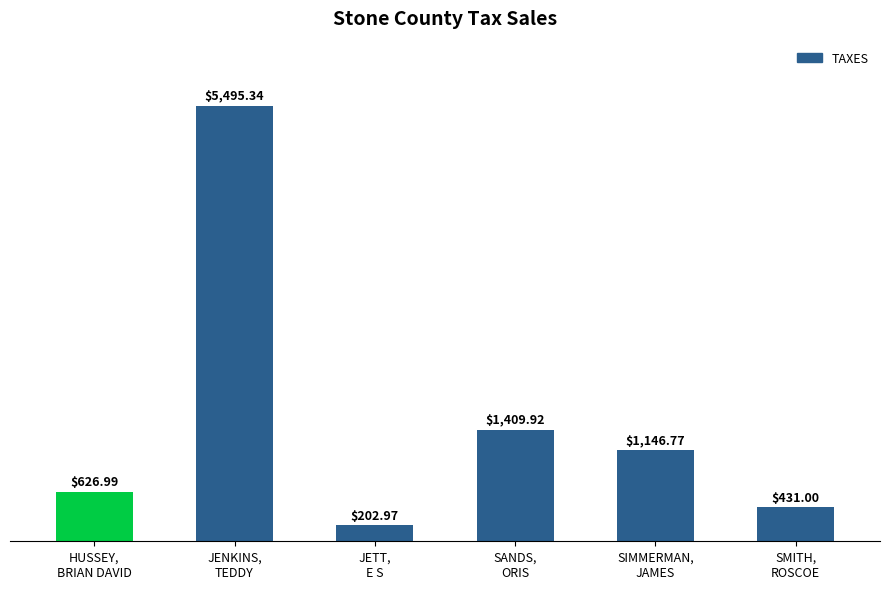

Reading left to right, extract all data points from this chart.

627.0	5495.3	203.0	1409.9	1146.8	431.0